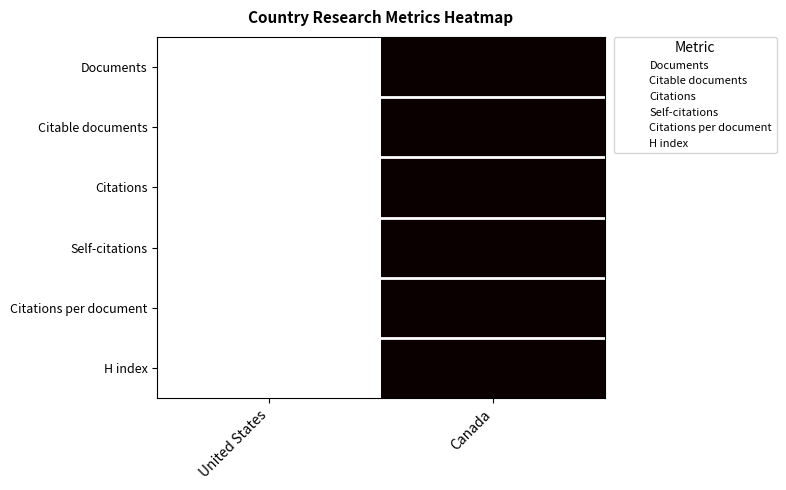

Reading left to right, extract all data points from this chart.

Documents: United States=1	Canada=0
Citable documents: United States=1	Canada=0
Citations: United States=1	Canada=0
Self-citations: United States=1	Canada=0
Citations per document: United States=1	Canada=0
H index: United States=1	Canada=0